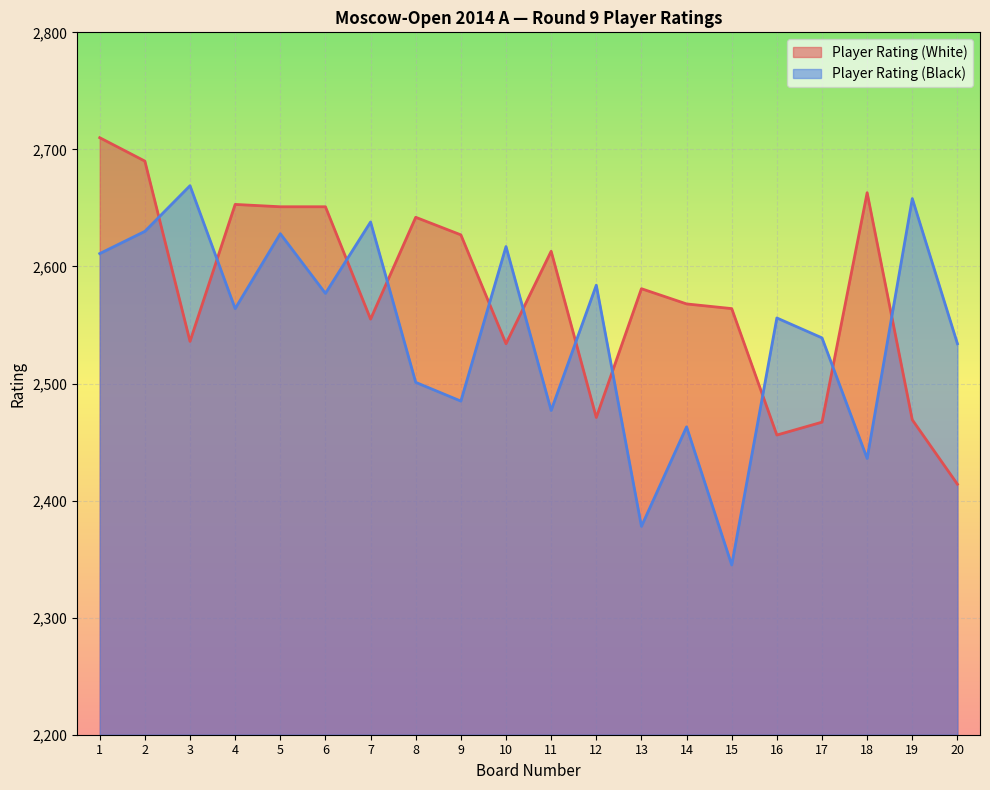

Which has a higher value, 13 or 20?

13